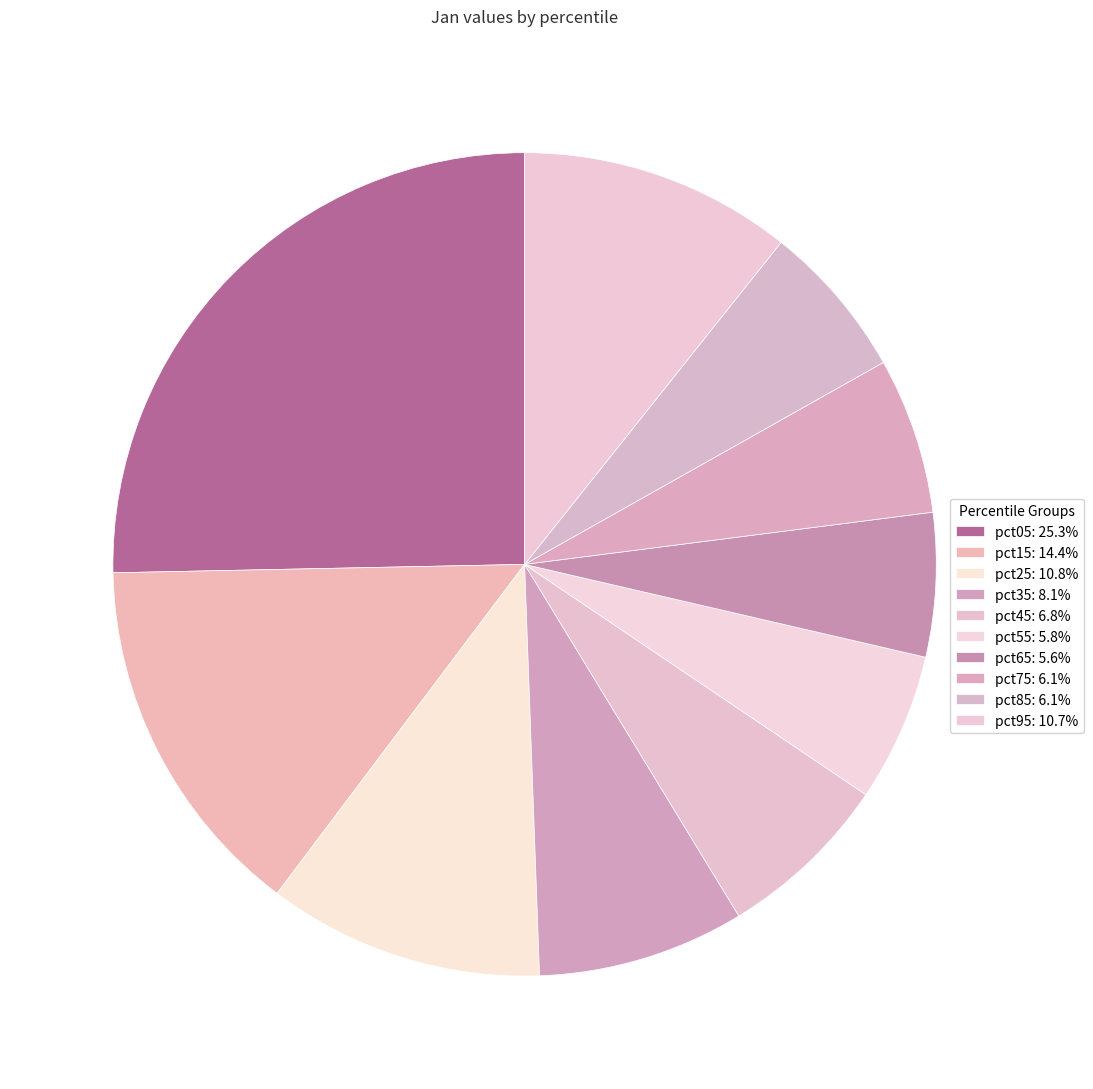

True or false: pct75 accounts for 19% of the total.

False